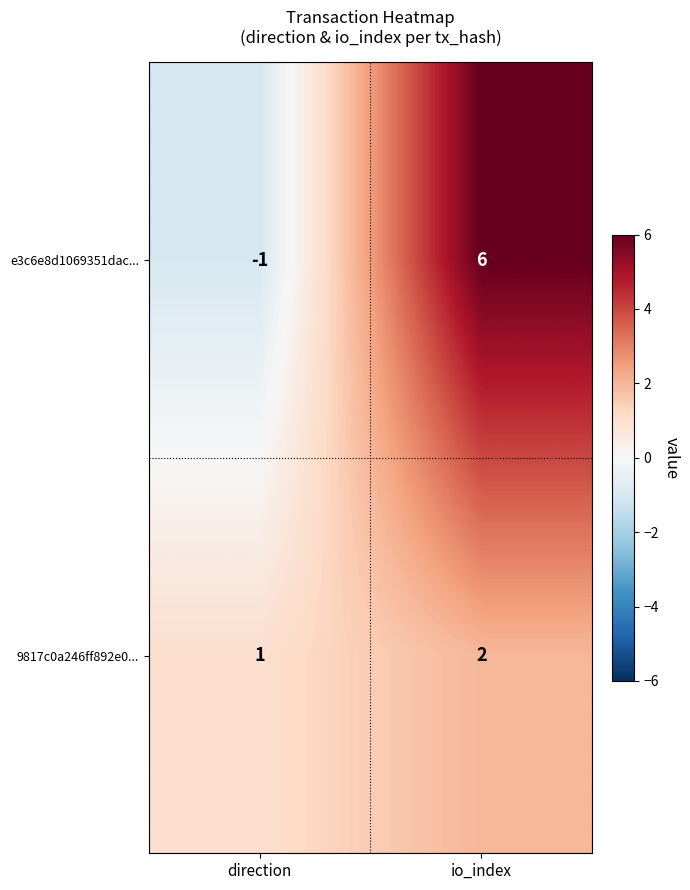

What is the sum of all 9817c0a246ff892e0... values?

3